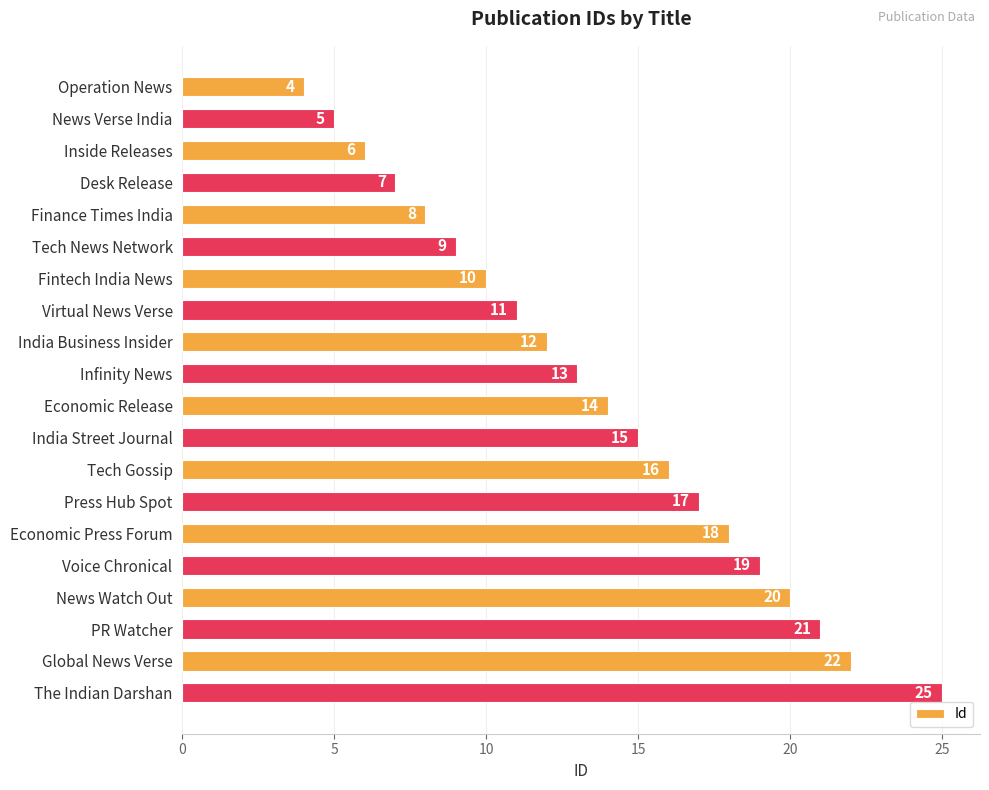

What is the value of the 15th bar from the top?

18